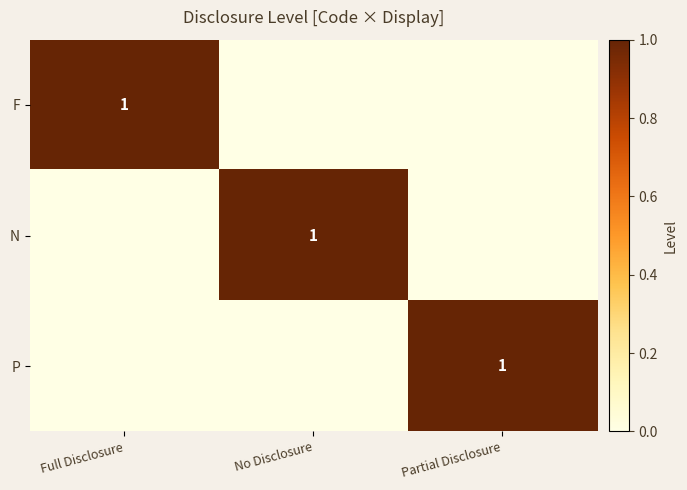

The N series shows 1 at No Disclosure. True or false?

True